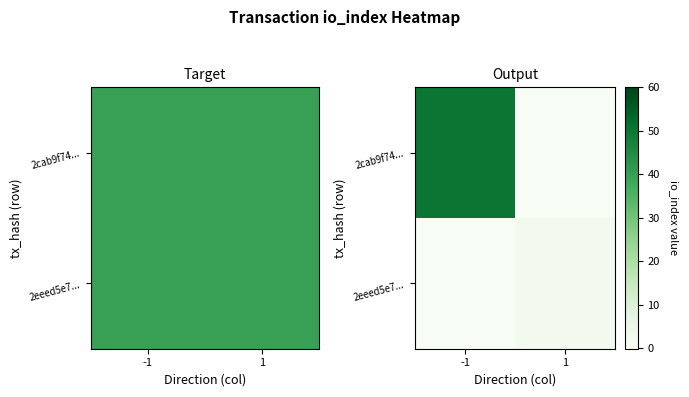

True or false: 2cab9f74... has a value of 50 at -1.

True